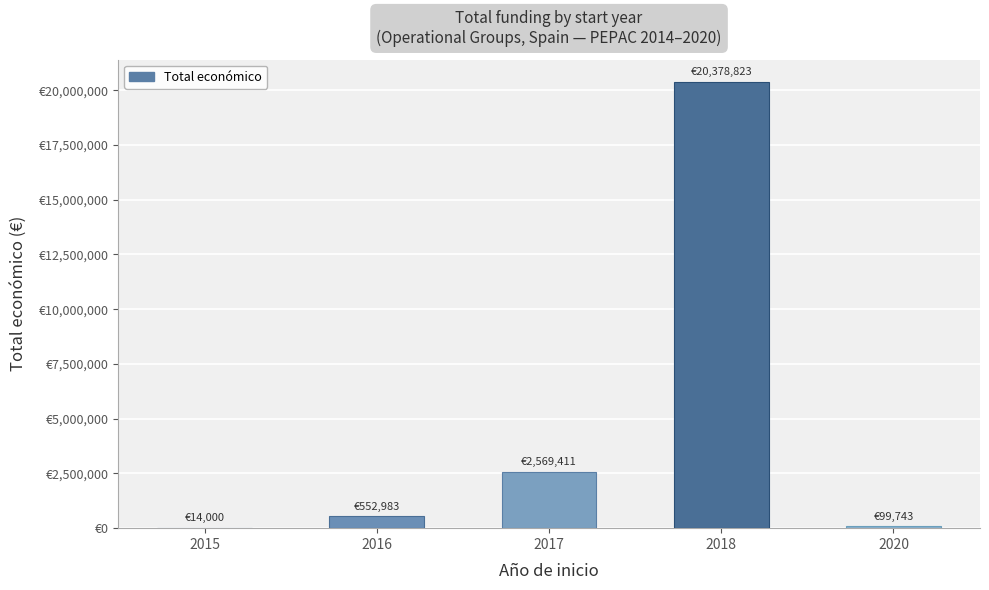

Are the bars horizontal?

No